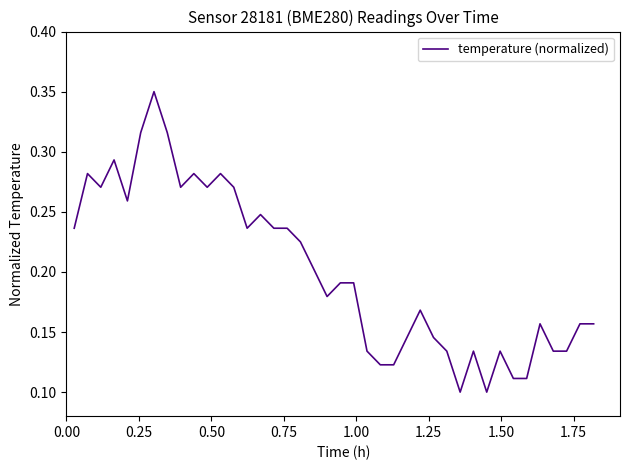

How many values are between 0 and 1?

40